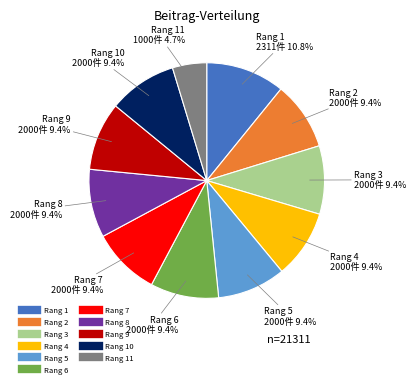

Is there any slice that represents more than half of the pie?

No